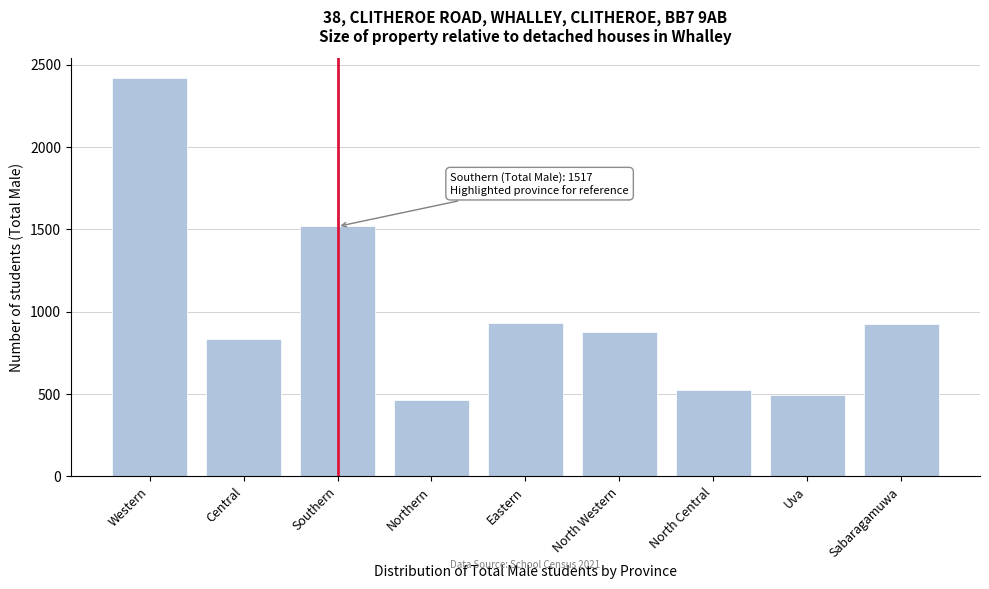

What is the value of the 7th bar from the left?

521